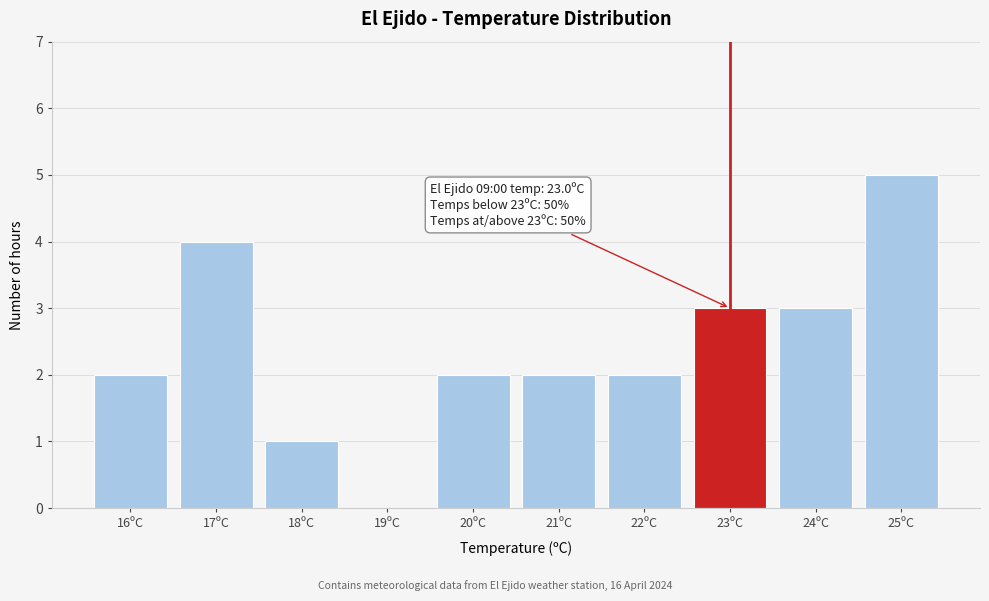

Reading right to left, list all the values displayed in this chart.

25ºC=5	24ºC=3	23ºC=3	22ºC=2	21ºC=2	20ºC=2	19ºC=0	18ºC=1	17ºC=4	16ºC=2